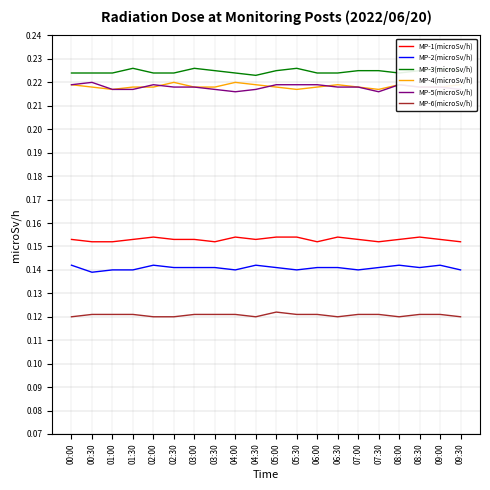

Is it true that MP-1(microSv/h) equals 0.1 at 04:30?

False